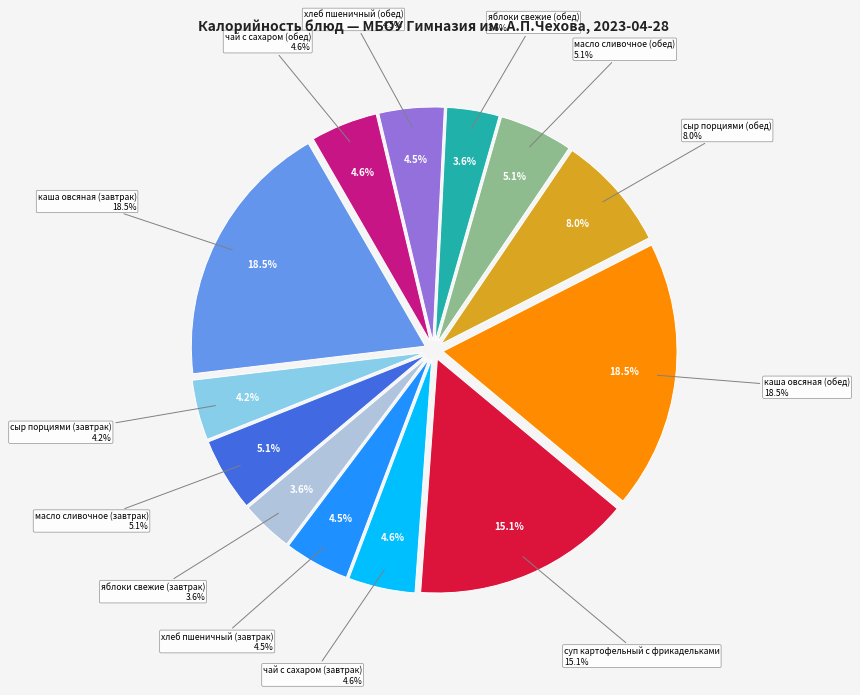

Count the number of slices in the pie.

13